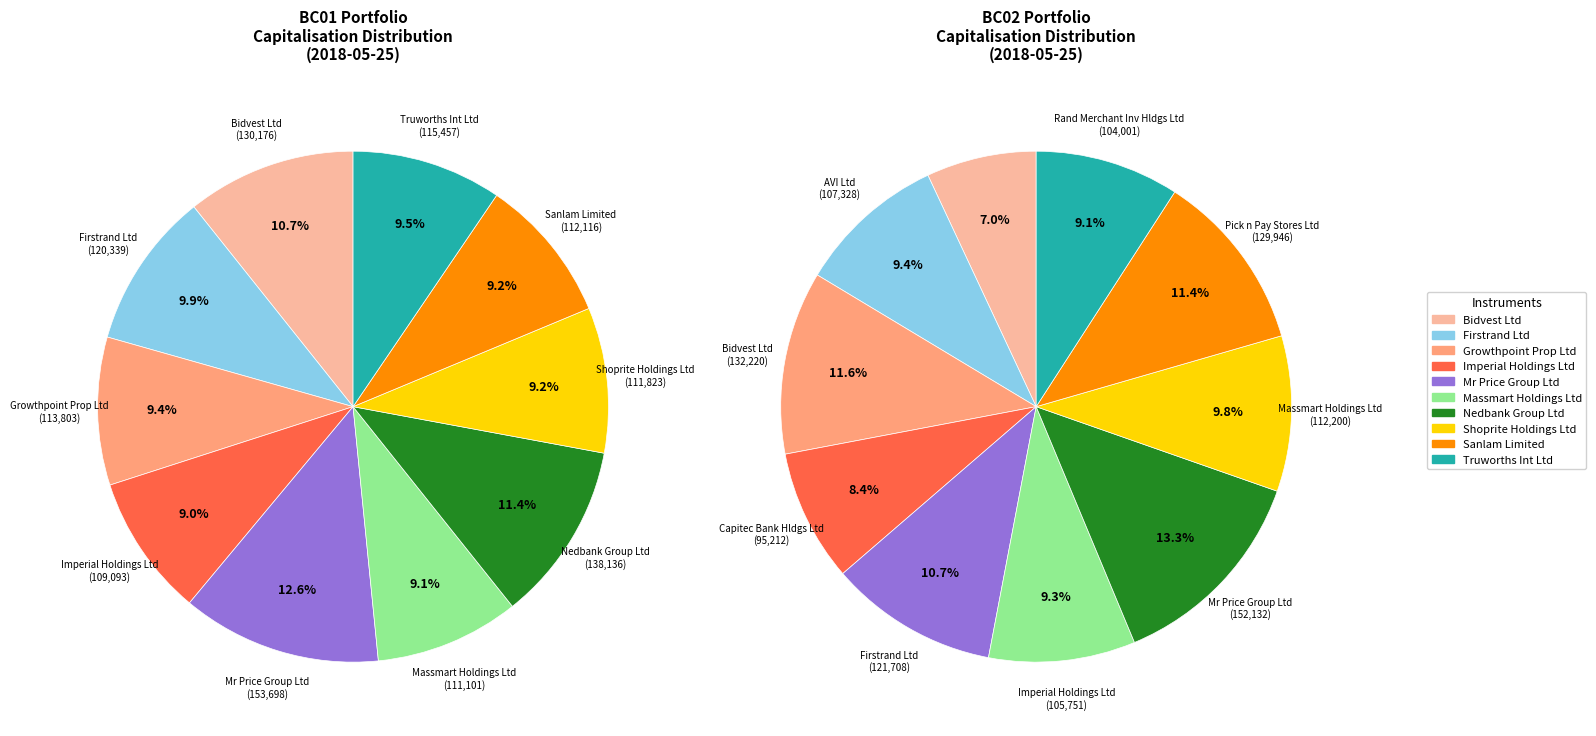

What percentage is the Growthpoint Prop Ltd slice, to the nearest percent?

9%